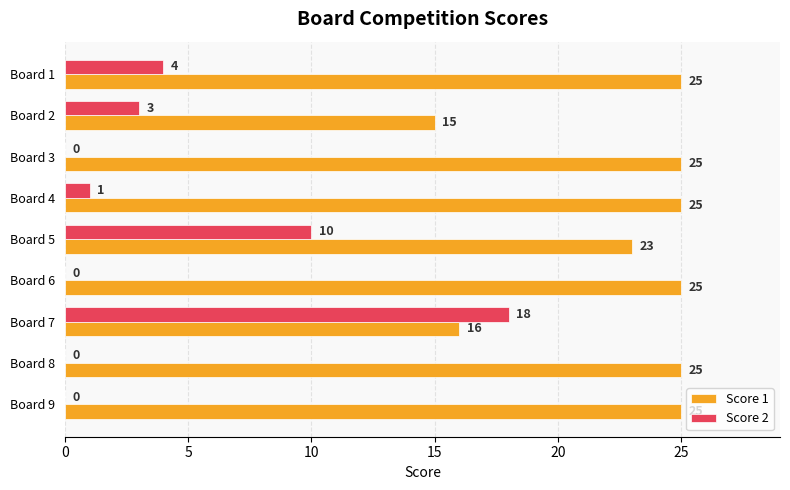

What is the maximum value shown in the chart?

25